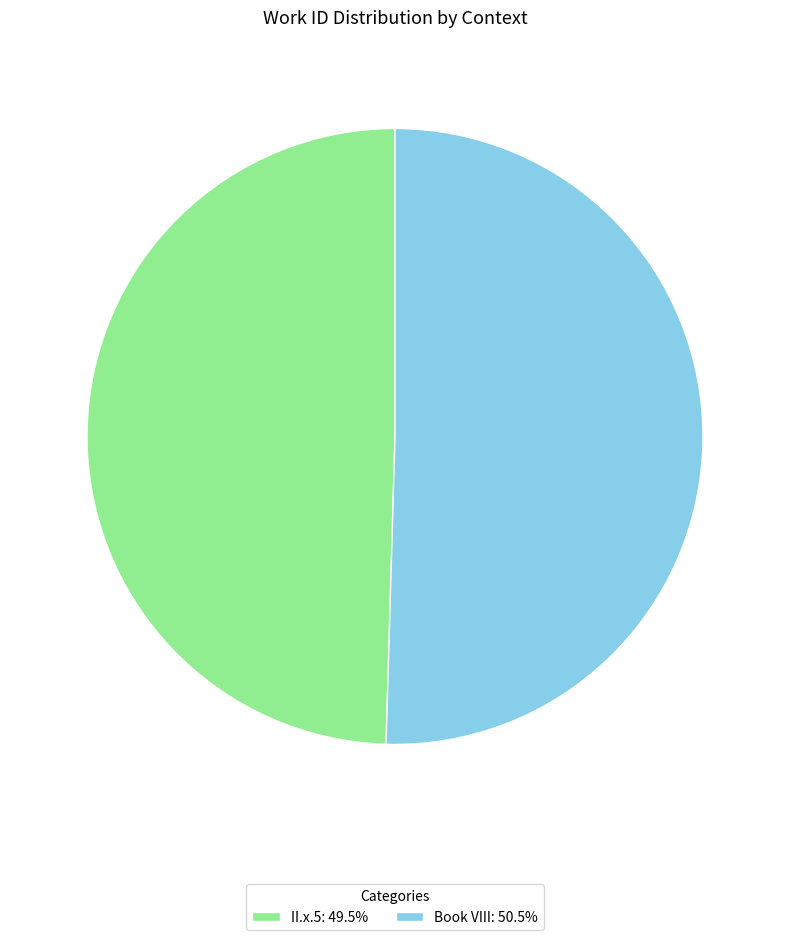

Approximately how many times larger is the value at Book VIII: 50.5% compared to II.x.5: 49.5%?

1.0